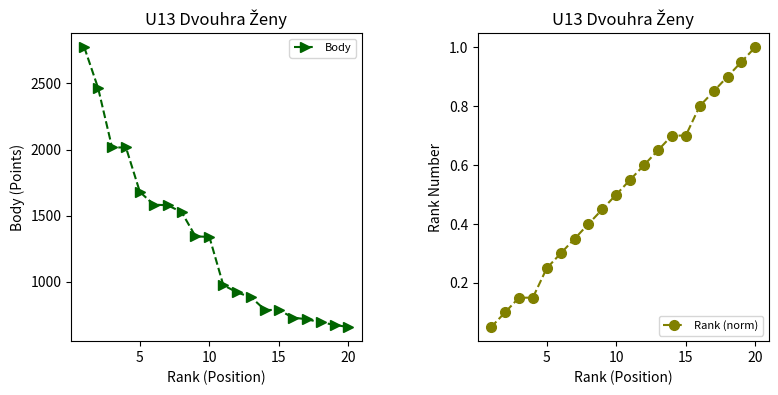

What is the highest value of the Body series?

2774